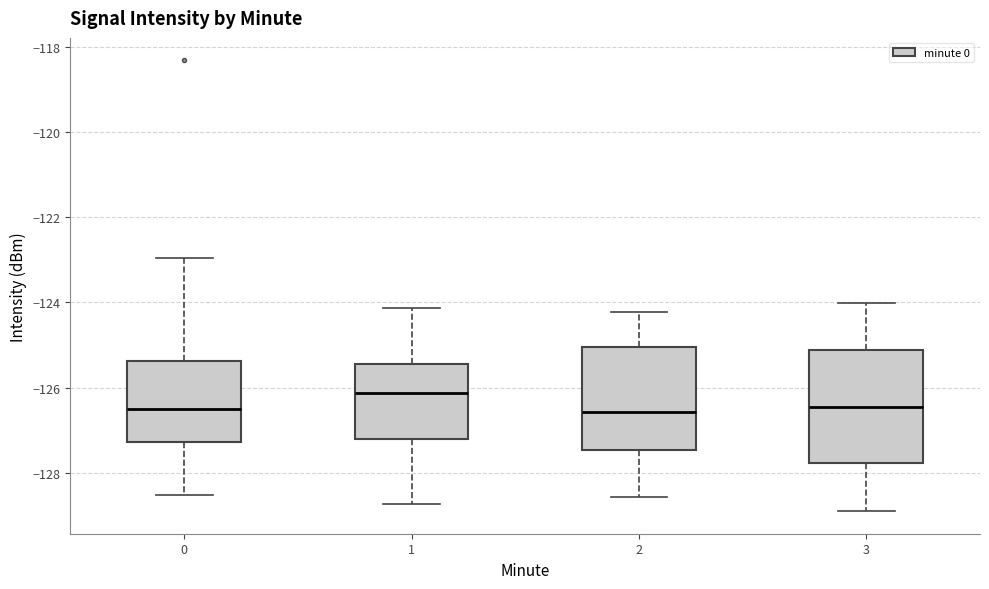

Which box has the highest median line?

1